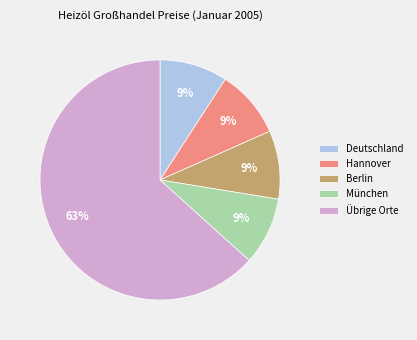

Which slice is the largest?

Übrige Orte